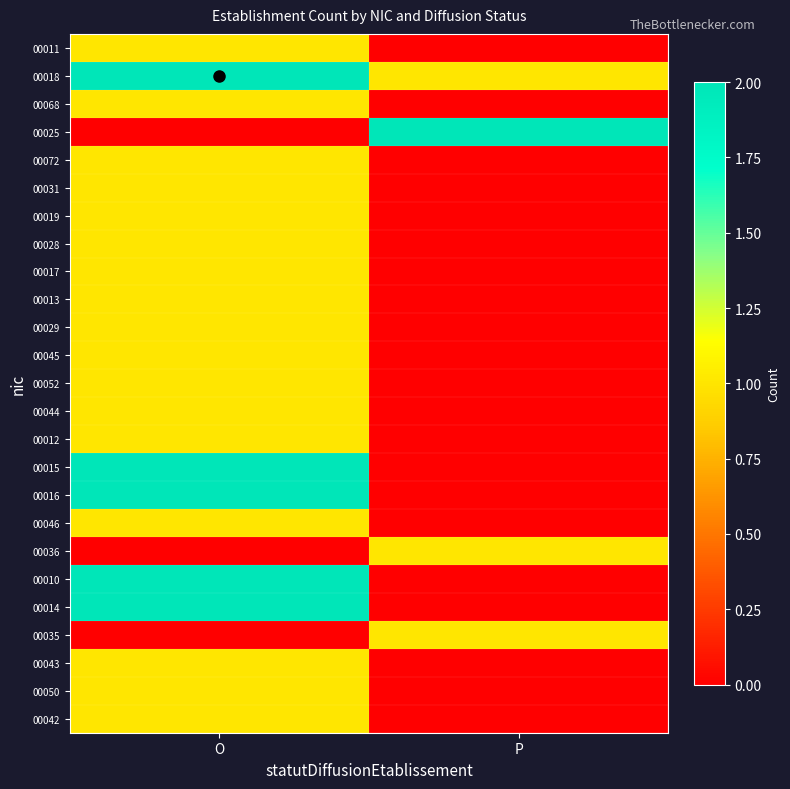

Reading right to left, extract all data points from this chart.

00011: P=0	O=1
00018: P=1	O=2
00068: P=0	O=1
00025: P=2	O=0
00072: P=0	O=1
00031: P=0	O=1
00019: P=0	O=1
00028: P=0	O=1
00017: P=0	O=1
00013: P=0	O=1
00029: P=0	O=1
00045: P=0	O=1
00052: P=0	O=1
00044: P=0	O=1
00012: P=0	O=1
00015: P=0	O=2
00016: P=0	O=2
00046: P=0	O=1
00036: P=1	O=0
00010: P=0	O=2
00014: P=0	O=2
00035: P=1	O=0
00043: P=0	O=1
00050: P=0	O=1
00042: P=0	O=1